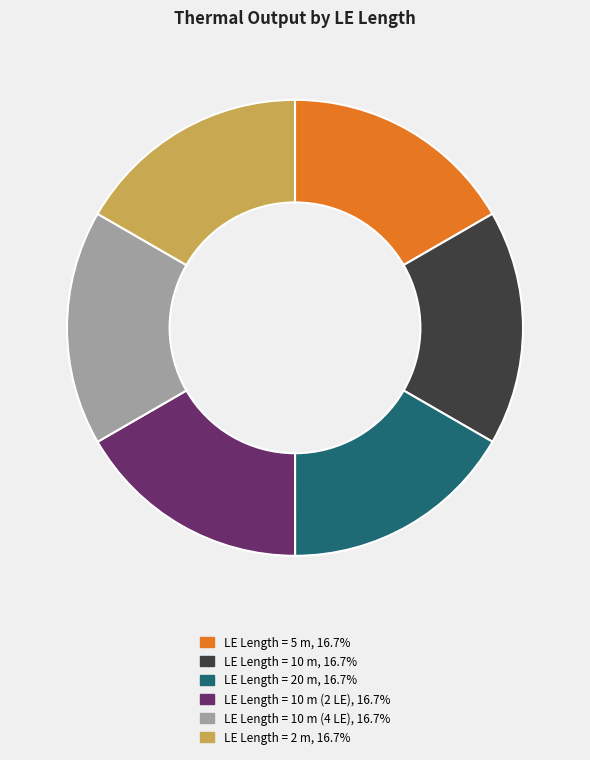

Is there any slice that represents more than half of the pie?

No